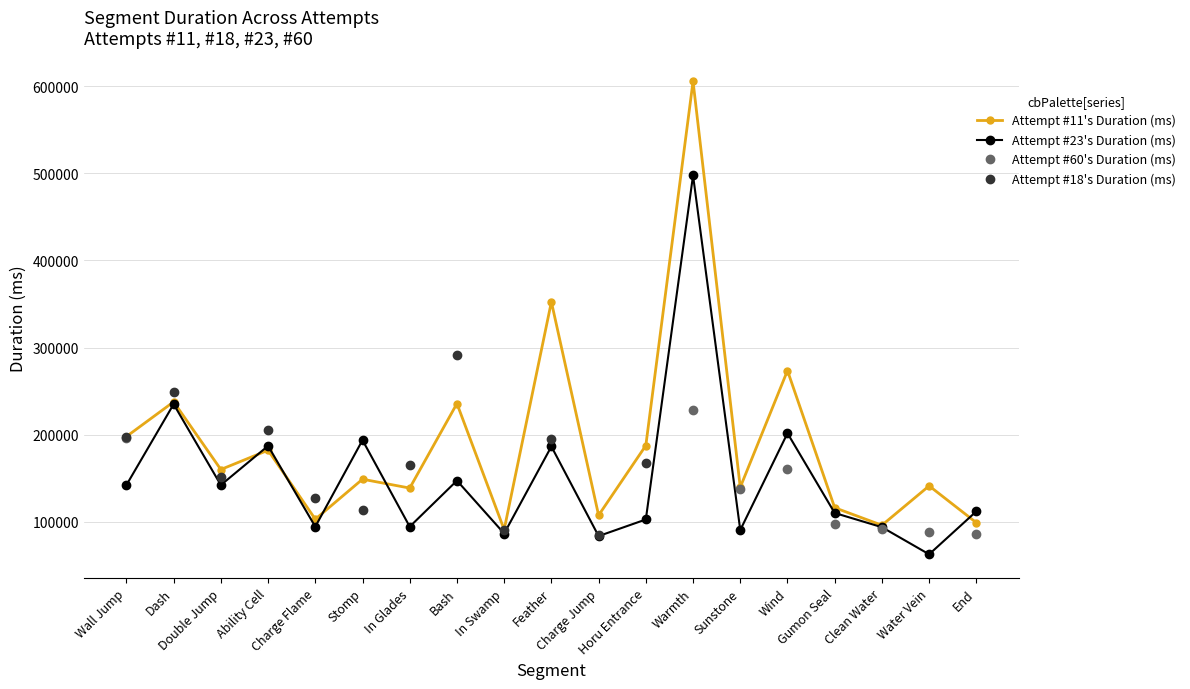

What is the difference between the maximum and second lowest values in the Attempt #23's Duration (ms) series?

413760